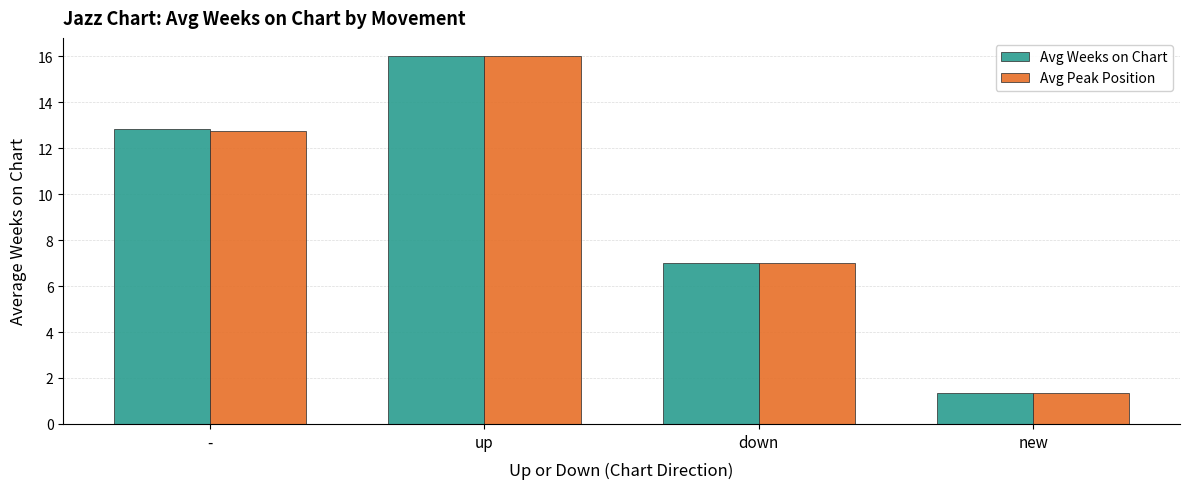

Does the chart contain any negative values?

No